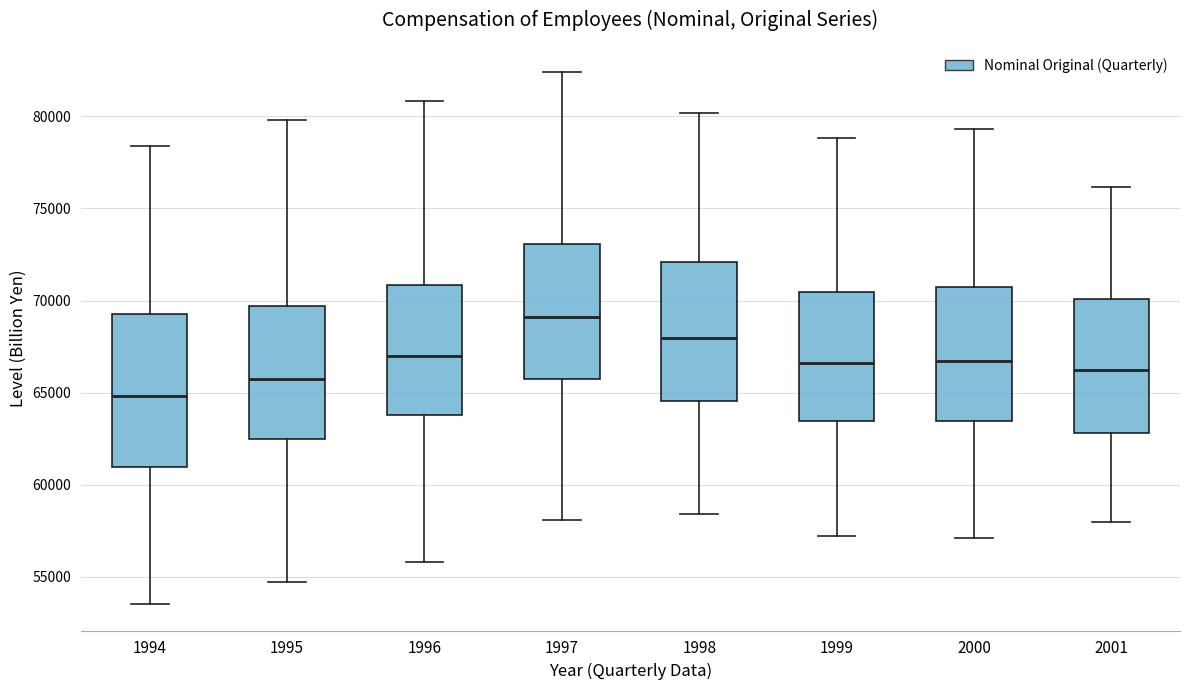

Reading left to right, transcribe this box plot: for each box, give where its median line is, the range the box spans, and where its two whiskers end, as read against the y-axis. The values are not printed on the chart, so give them approximately, as read against the axis.

1994: median 65000, box 61000 to 69500, whiskers 53500 to 78500
1995: median 65500, box 62500 to 69500, whiskers 54500 to 80000
1996: median 67000, box 64000 to 71000, whiskers 56000 to 81000
1997: median 69000, box 66000 to 73000, whiskers 58000 to 82500
1998: median 68000, box 64500 to 72000, whiskers 58500 to 80000
1999: median 66500, box 63500 to 70500, whiskers 57000 to 79000
2000: median 66500, box 63500 to 70500, whiskers 57000 to 79500
2001: median 66000, box 63000 to 70000, whiskers 58000 to 76000